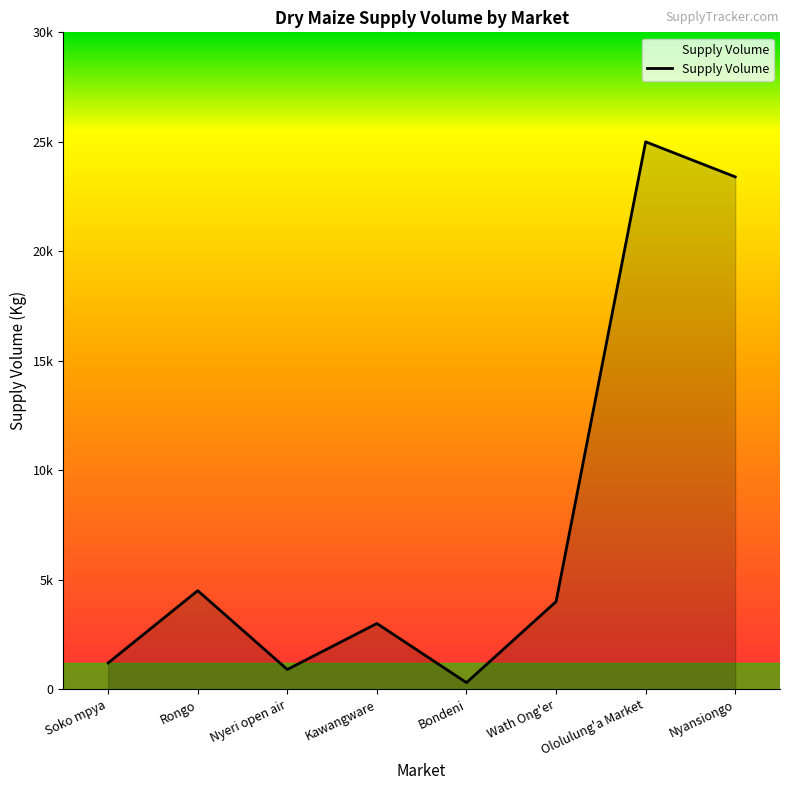

Rank the categories by value from lowest to highest.

Bondeni, Nyeri open air, Soko mpya, Kawangware, Wath Ong'er, Rongo, Nyansiongo, Ololulung'a Market